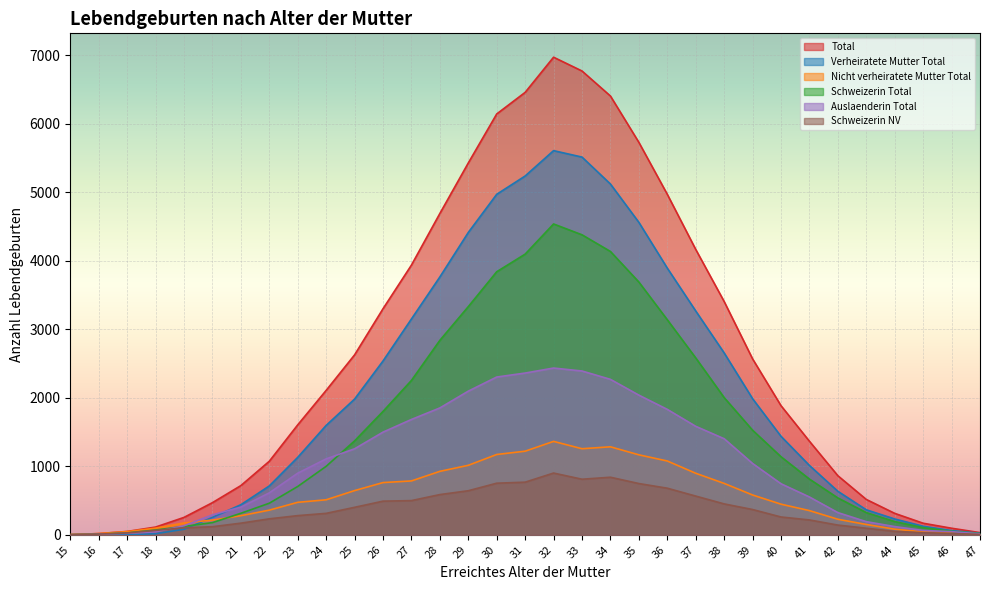

Which label corresponds to the largest value in the chart?

32